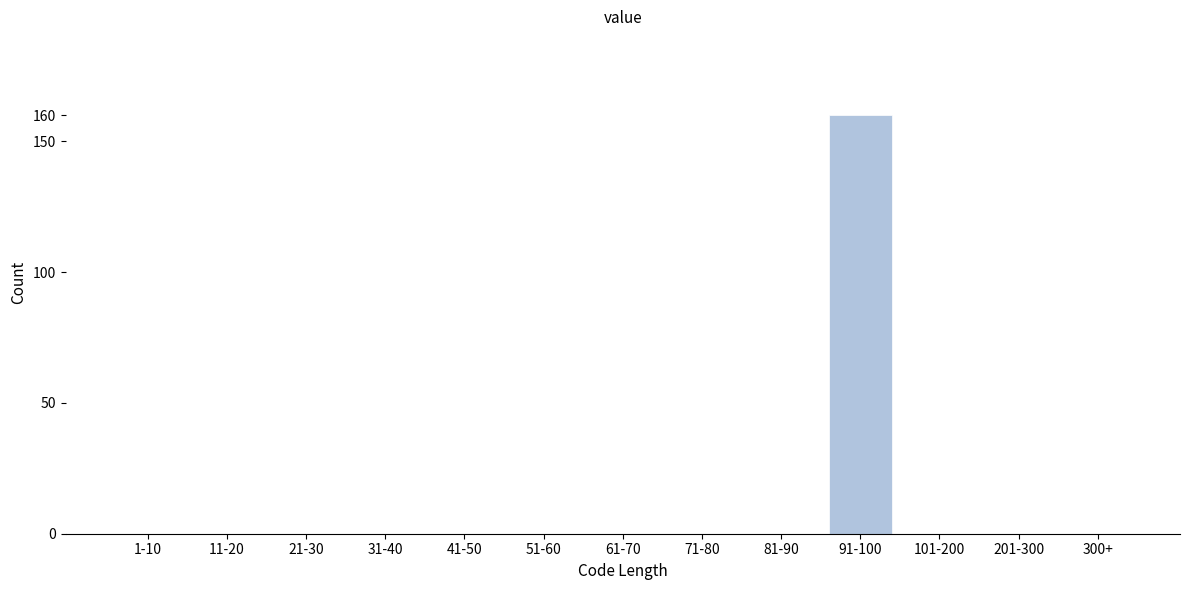

Reading left to right, list all the values displayed in this chart.

1-10=0	11-20=0	21-30=0	31-40=0	41-50=0	51-60=0	61-70=0	71-80=0	81-90=0	91-100=160	101-200=0	201-300=0	300+=0